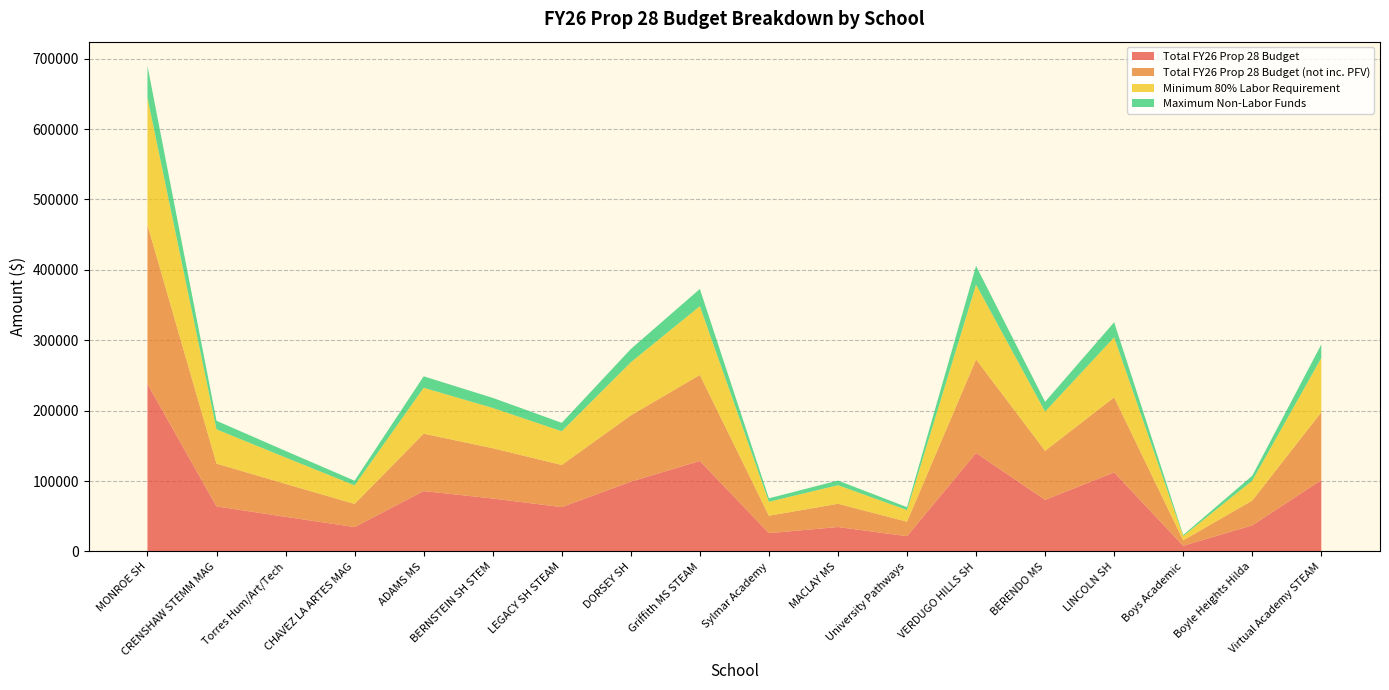

Reading left to right, transcribe all the data shown in this chart.

Total FY26 Prop 28 Budget: 237807.0	64006.0	49241.0	34652.0	85788.0	75234.0	63001.0	99158.0	128577.0	26036.0	34734.0	21702.0	139874.0	73320.0	112262.0	8100.0	37084.0	101419.0
Total FY26 Prop 28 Budget (not inc. PFV): 225916.0	60805.0	46778.0	32919.0	81498.0	71472.0	59850.0	94200.0	122148.0	24734.0	32997.0	20616.0	132880.0	69654.0	106648.0	7695.0	35229.0	96348.0
Minimum 80% Labor Requirement: 180732.8	48644.0	37422.4	26335.2	65198.4	57177.6	47880.0	75360.0	97718.4	19787.2	26397.6	16492.8	106304.0	55723.2	85318.4	6156.0	28183.2	77078.4
Maximum Non-Labor Funds: 45183.2	12161.0	9355.6	6583.8	16299.6	14294.4	11970.0	18840.0	24429.6	4946.8	6599.4	4123.2	26576.0	13930.8	21329.6	1539.0	7045.8	19269.6